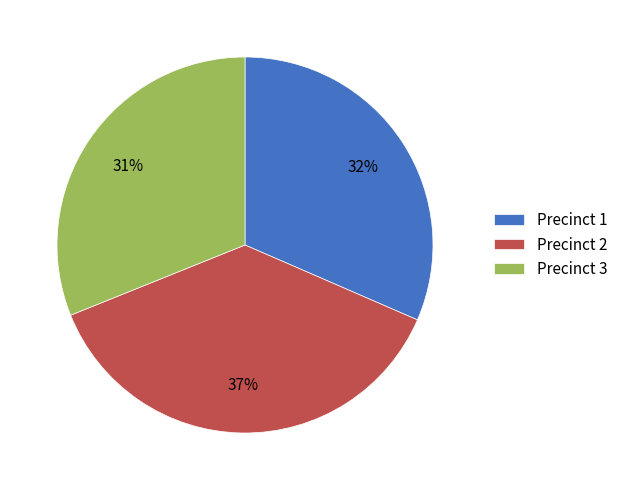

To the nearest percent, what is the average slice percentage?

33%